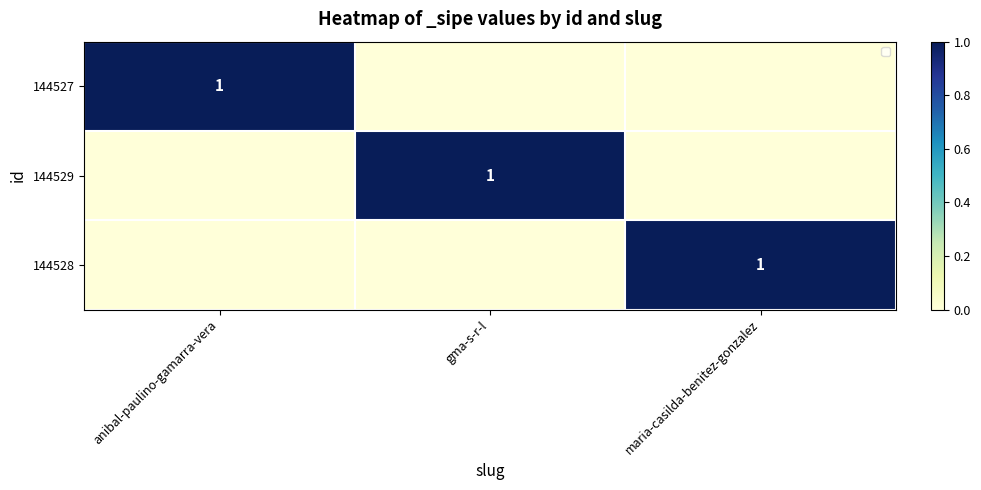

Rank the categories by 144528 value from highest to lowest.

maria-casilda-benitez-gonzalez, anibal-paulino-gamarra-vera, gma-s-r-l